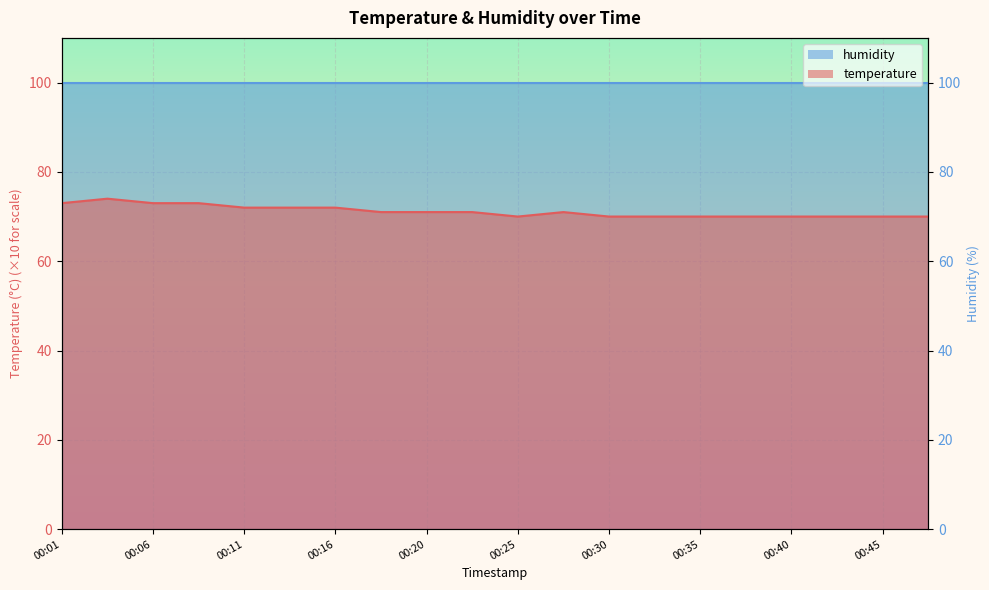

How many categories are shown in the chart?

20